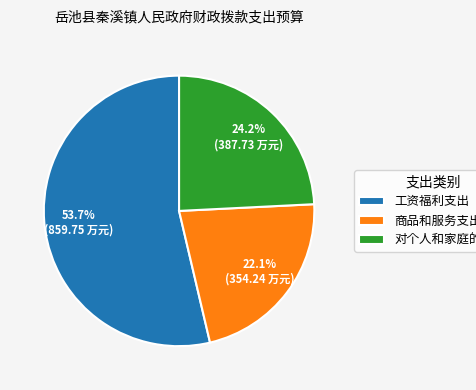

What is the smallest slice in the pie chart?

商品和服务支出